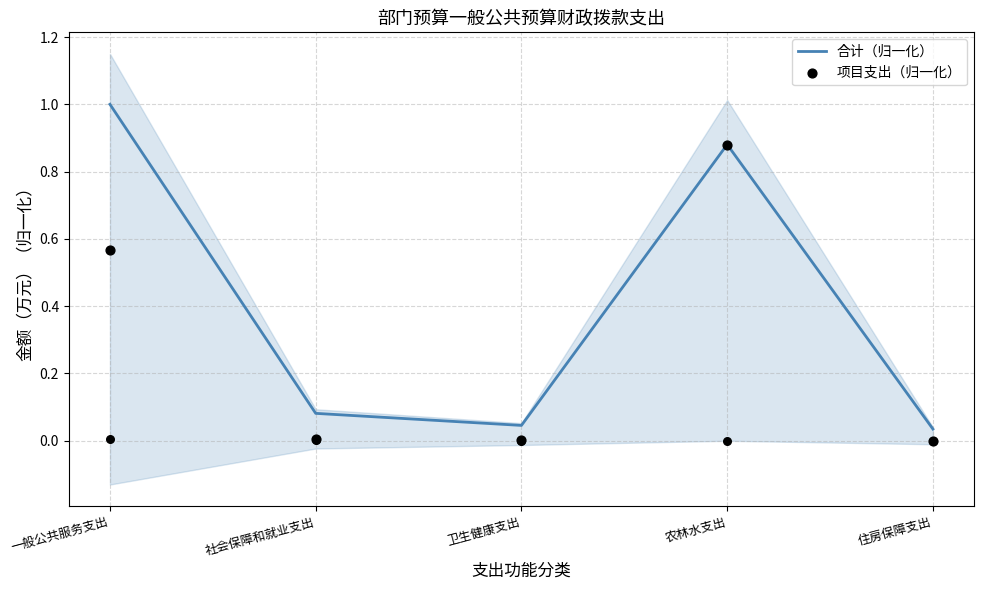

Which series has the largest Y range (max minus min)?

合计（归一化）